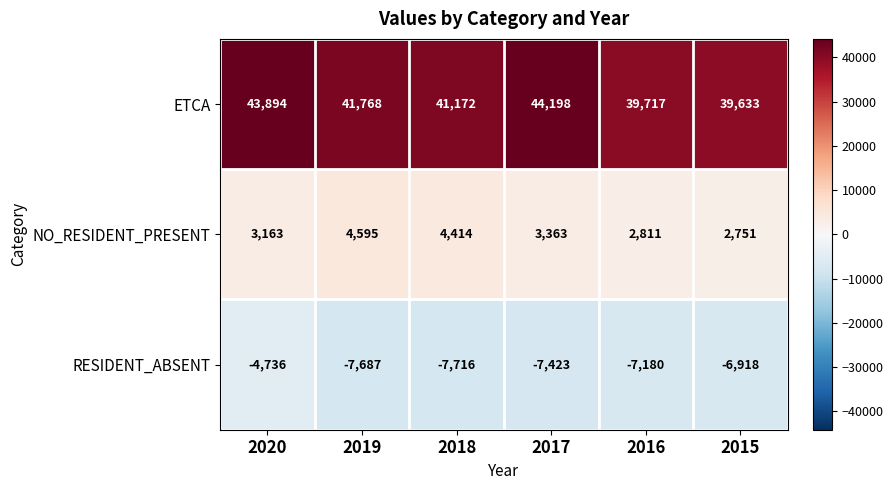

Reading right to left, extract all data points from this chart.

ETCA: 2015=39633	2016=39717	2017=44198	2018=41172	2019=41768	2020=43894
NO_RESIDENT_PRESENT: 2015=2751	2016=2811	2017=3363	2018=4414	2019=4595	2020=3163
RESIDENT_ABSENT: 2015=-6918	2016=-7180	2017=-7423	2018=-7716	2019=-7687	2020=-4736